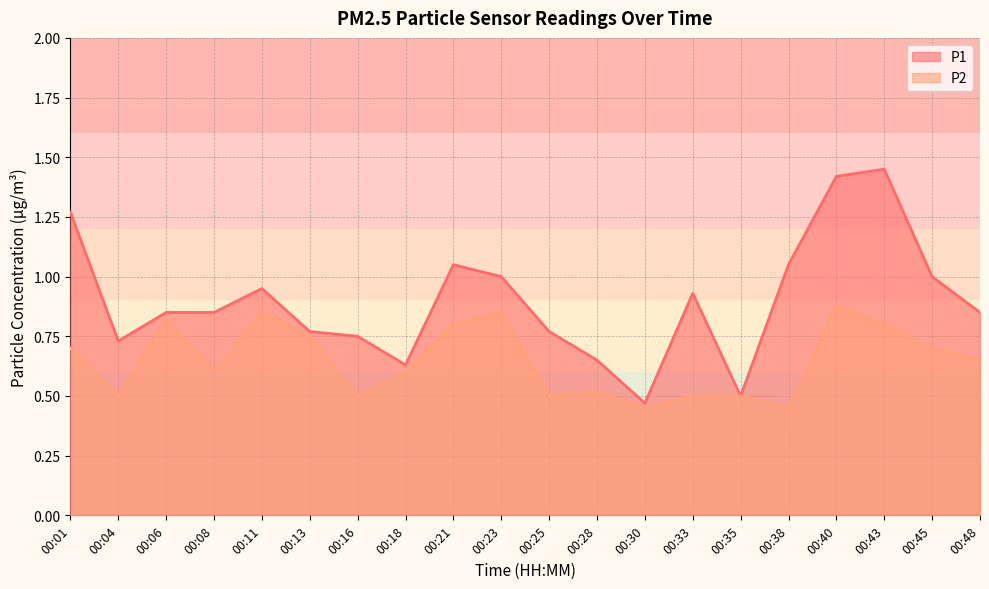

What is the approximate value of P2 at 00:13?

0.8